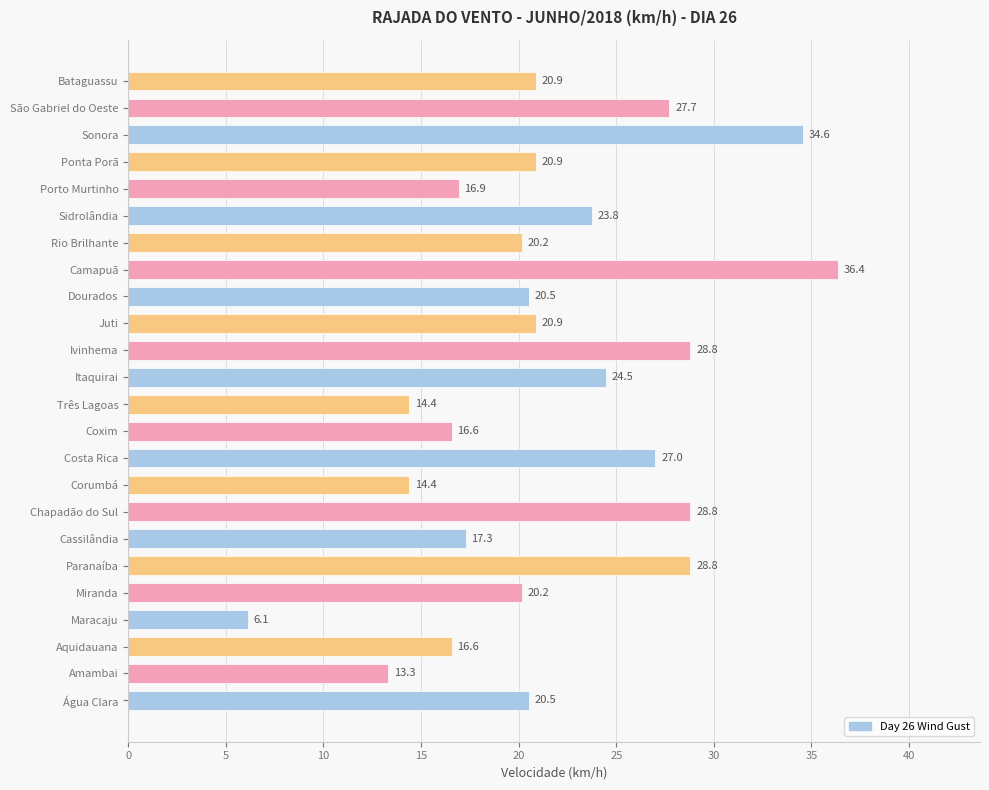

True or false: the data shows 61.2 at Camapuã.

False